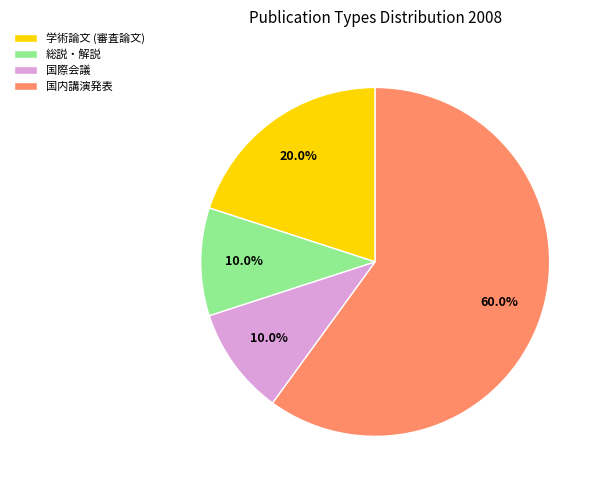

True or false: 総説・解説 accounts for 22% of the total.

False